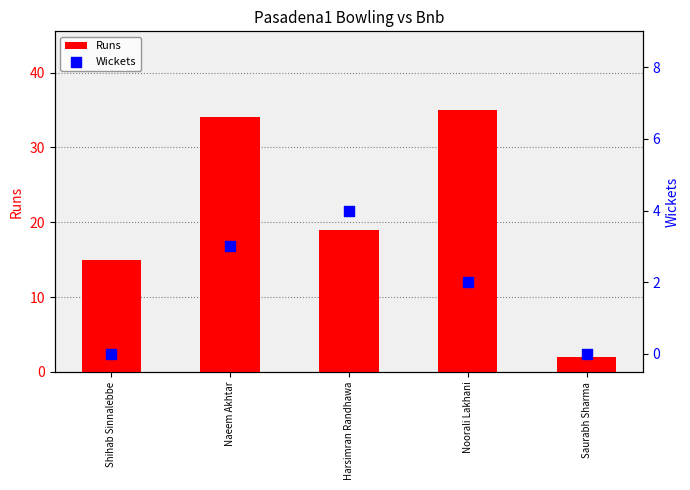

Which series contains the highest Y value?

Runs